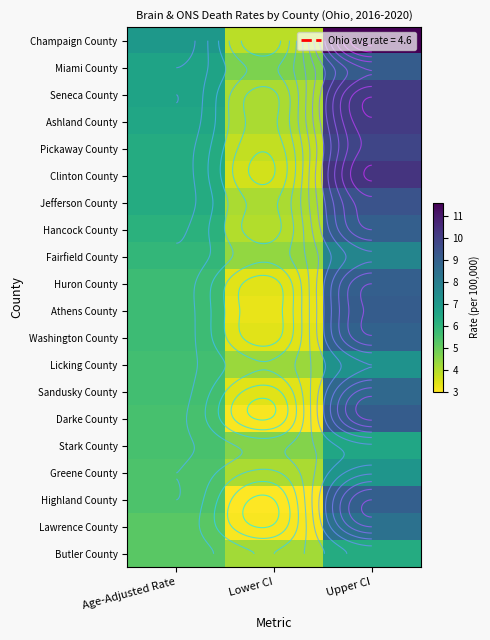

The Huron County series shows 4.4 at Upper CI. True or false?

False